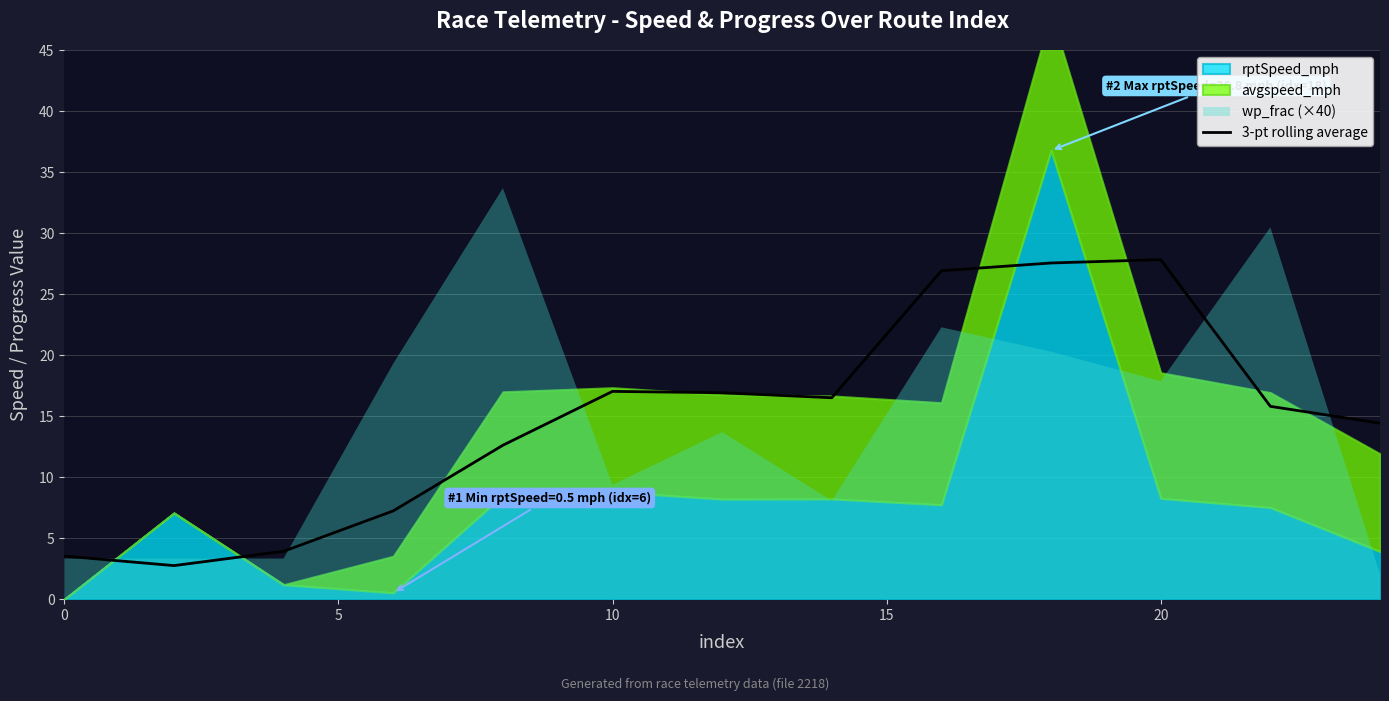

Is it true that 3-pt rolling average equals 17.0 at 10?

True